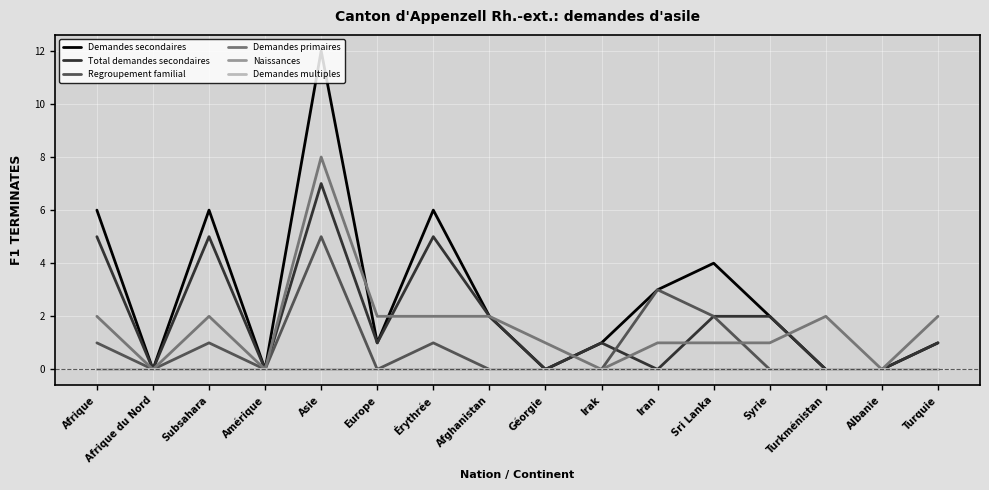

Does the chart have visible grid lines?

Yes